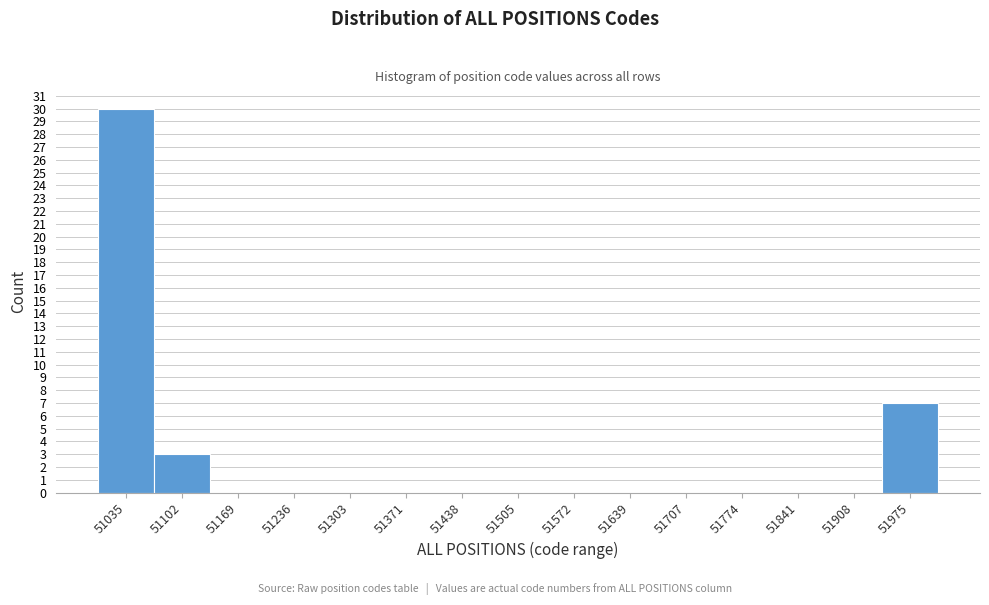

How tall is the bar that spans 51070 to 51140 on the x-axis? Neither the bar edges nor the heights are printed on the chart, so give them approximately, as read against the axes.

3